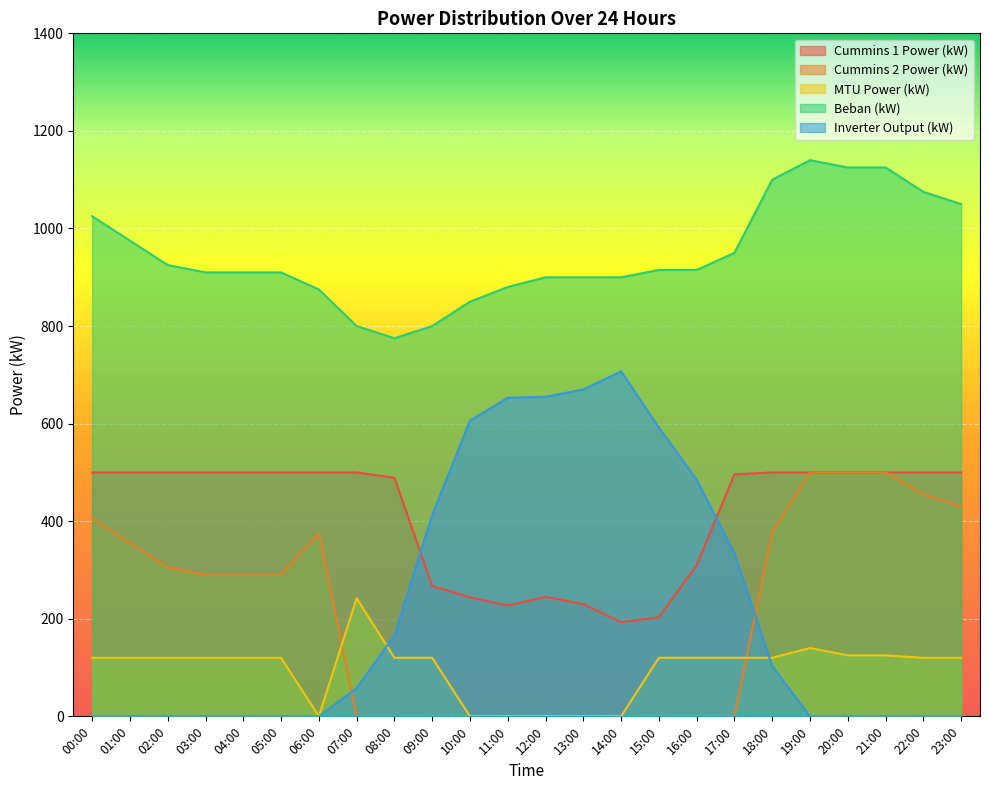

Between 00:00 and 09:00, which series saw the biggest shift?

Inverter Output (kW)